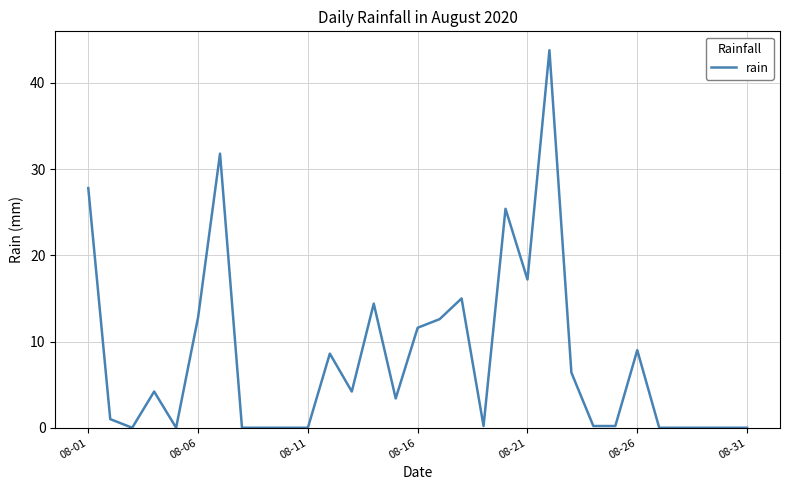

What is the difference between the maximum and minimum values?

43.8